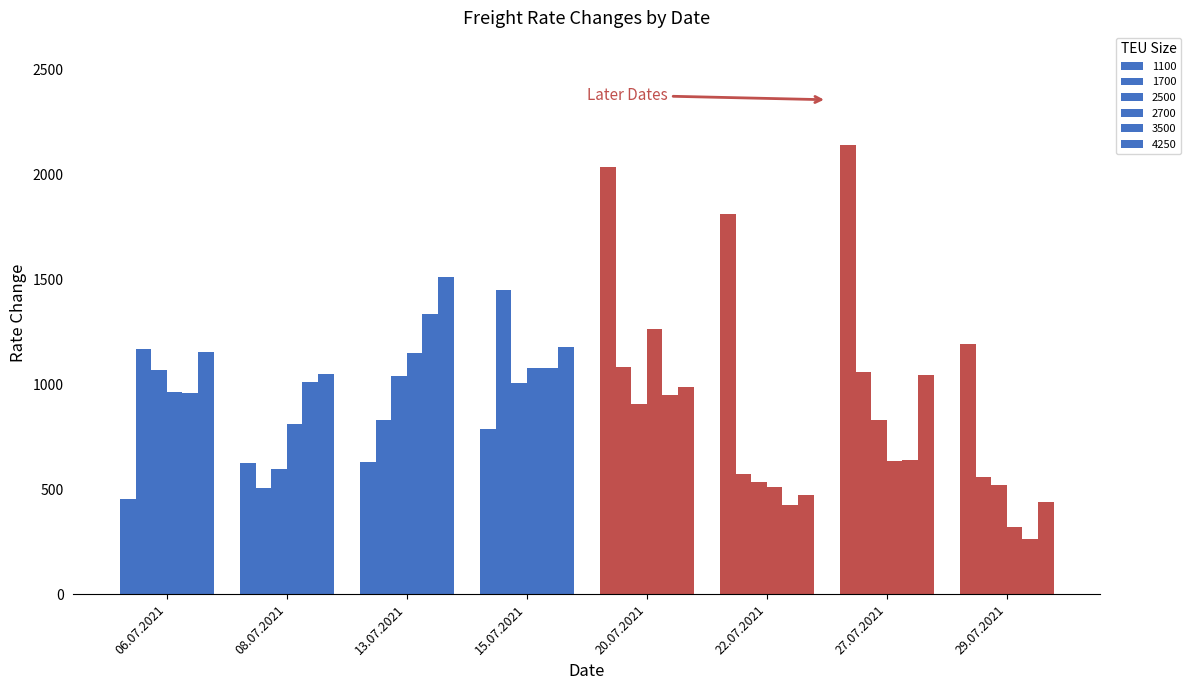

What is the total value across all series at 15.07.2021?

6576